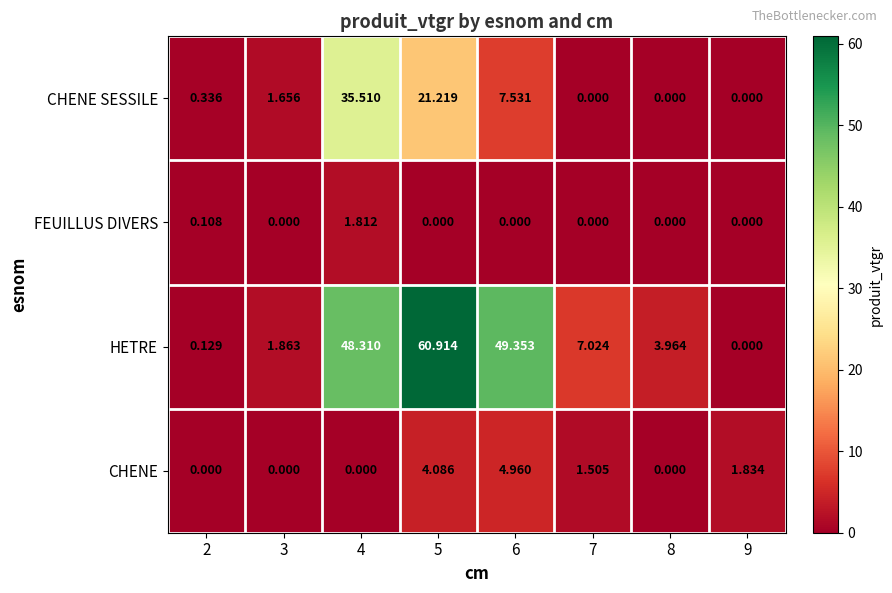

Which series has the largest total across all categories?

HETRE